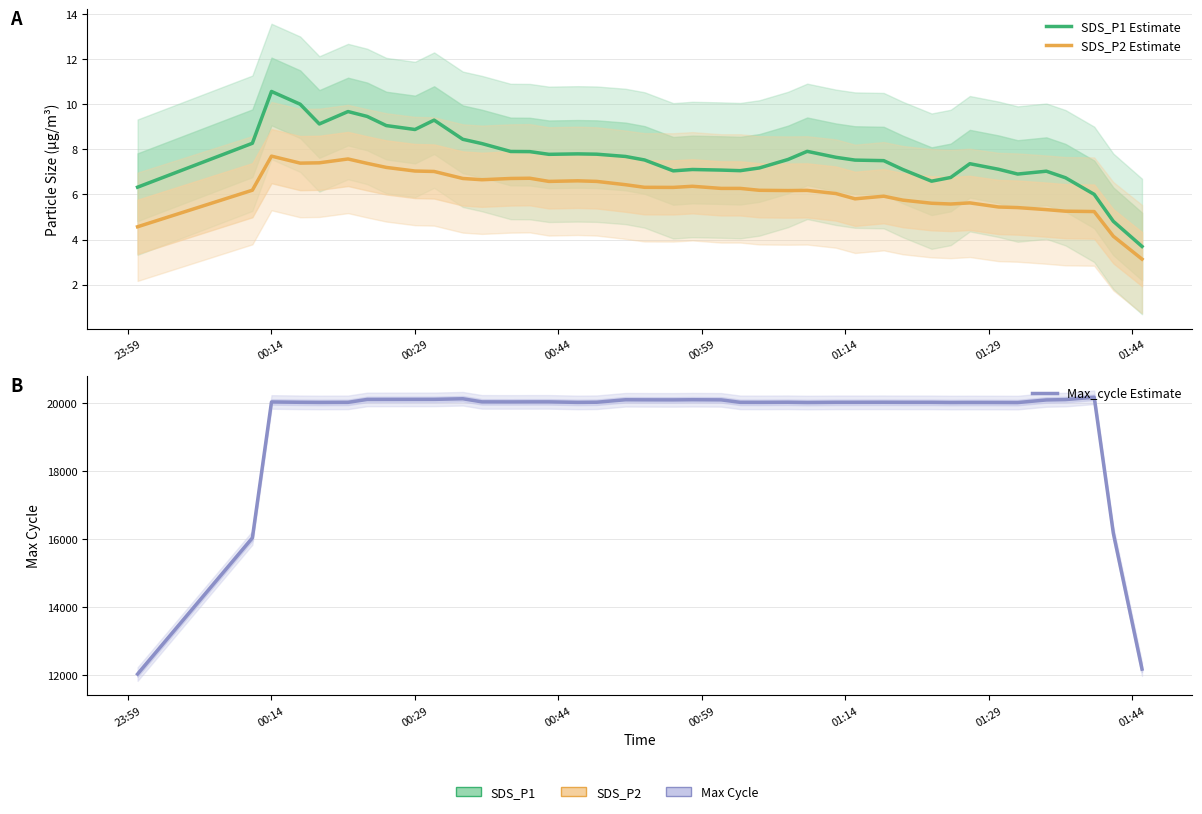

What is the difference between the maximum and second lowest values in the Max_cycle Estimate series?

8008.8